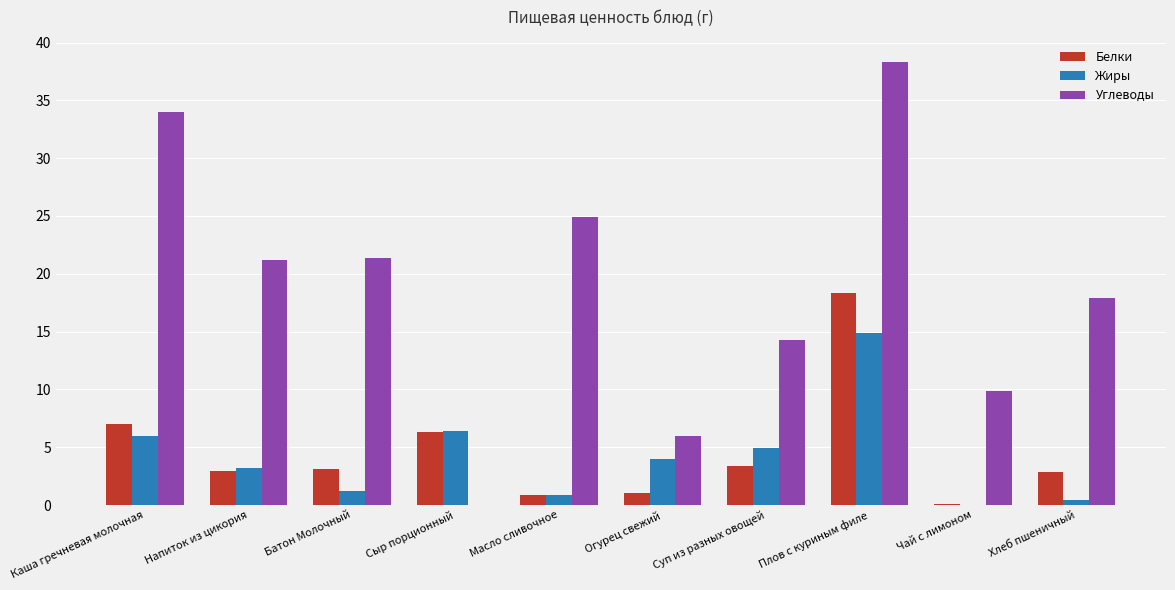

Which category has the highest value in the Углеводы series?

Плов с куриным филе